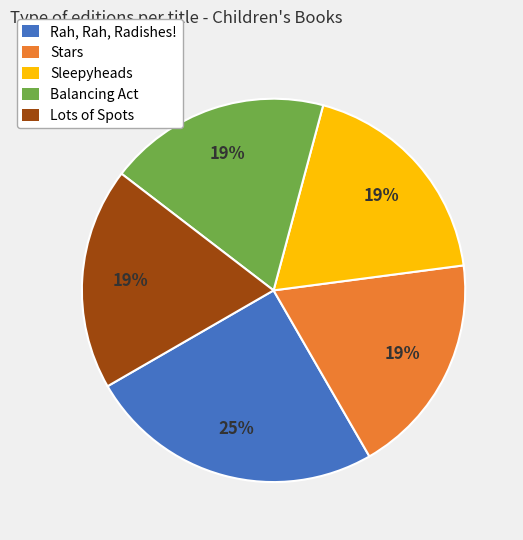

Which category has the biggest portion of the pie?

Rah, Rah, Radishes!